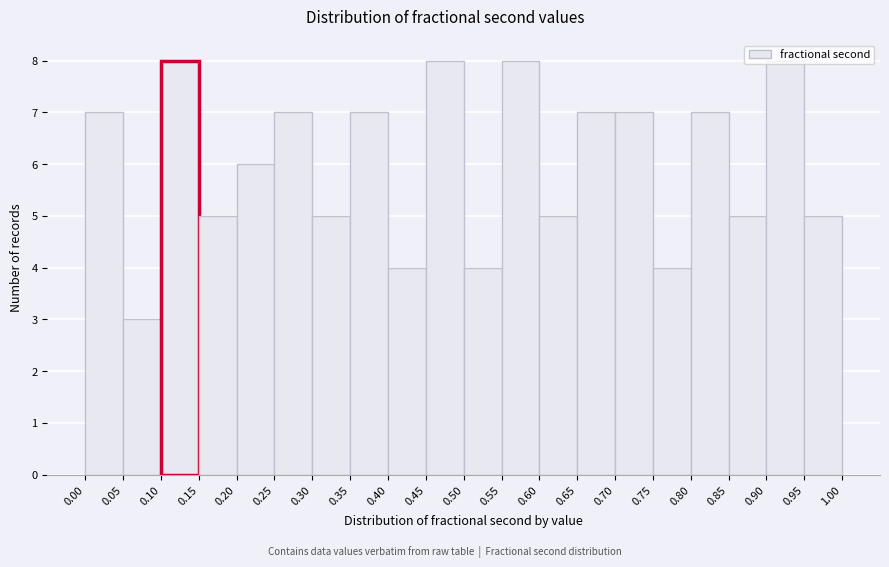

How tall is the bar that spans 0.95 to 1.00 on the x-axis? The values are not printed on the chart, so give them approximately, as read against the axis.

5